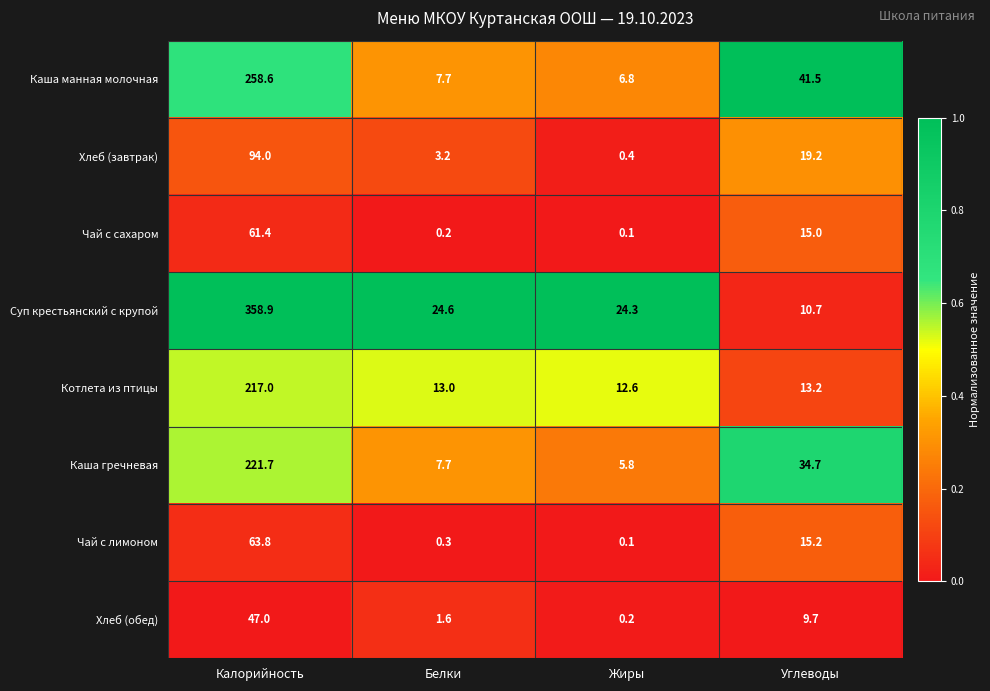

List the series in order of their peak value, highest first.

Суп крестьянский с крупой, Каша манная молочная, Каша гречневая, Котлета из птицы, Хлеб (завтрак), Чай с лимоном, Чай с сахаром, Хлеб (обед)